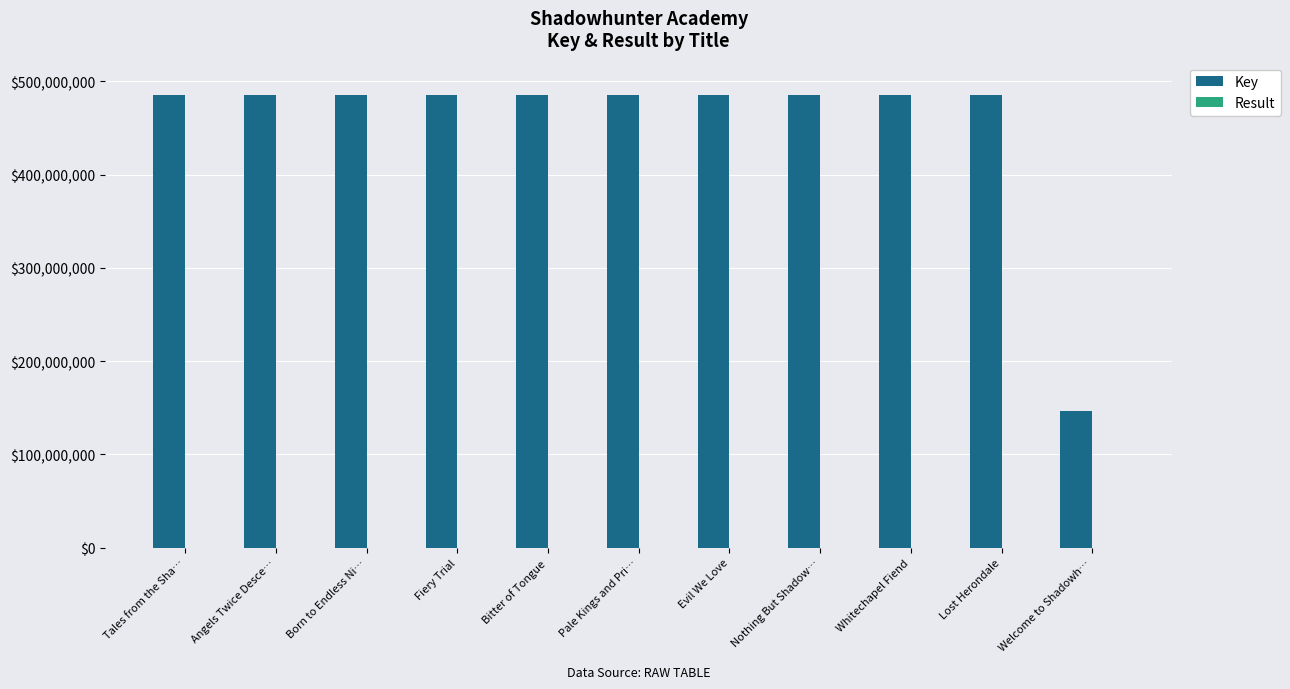

Which series has the largest total across all categories?

Key